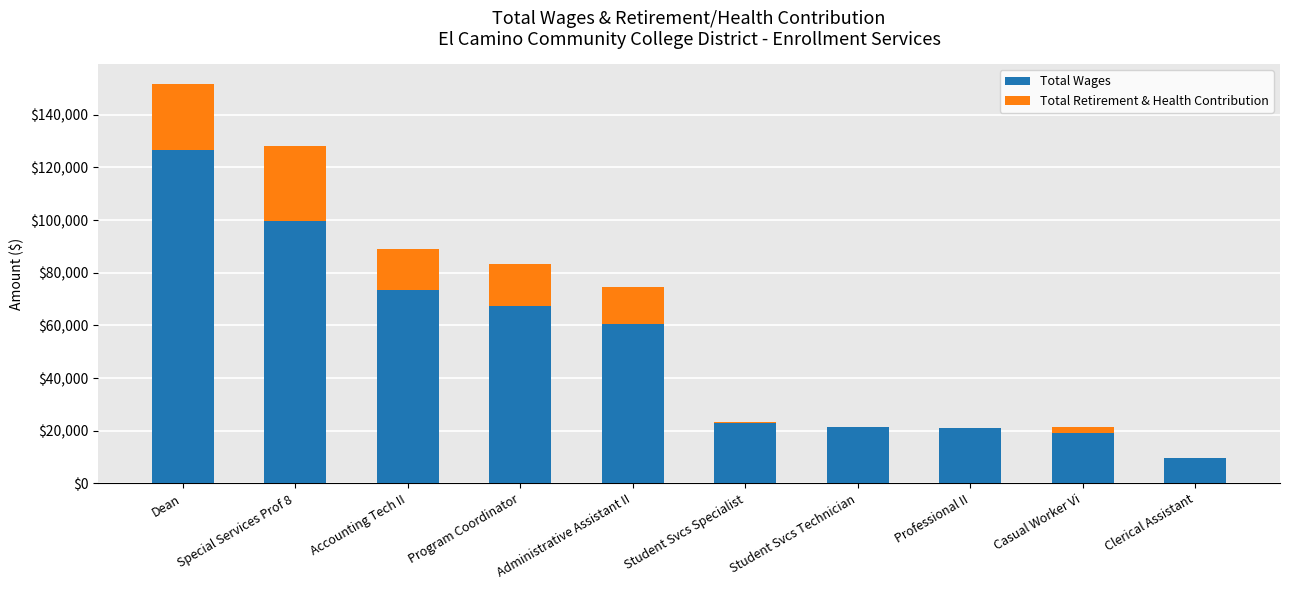

Is it true that Total Wages equals 19196 at Casual Worker Vi?

True